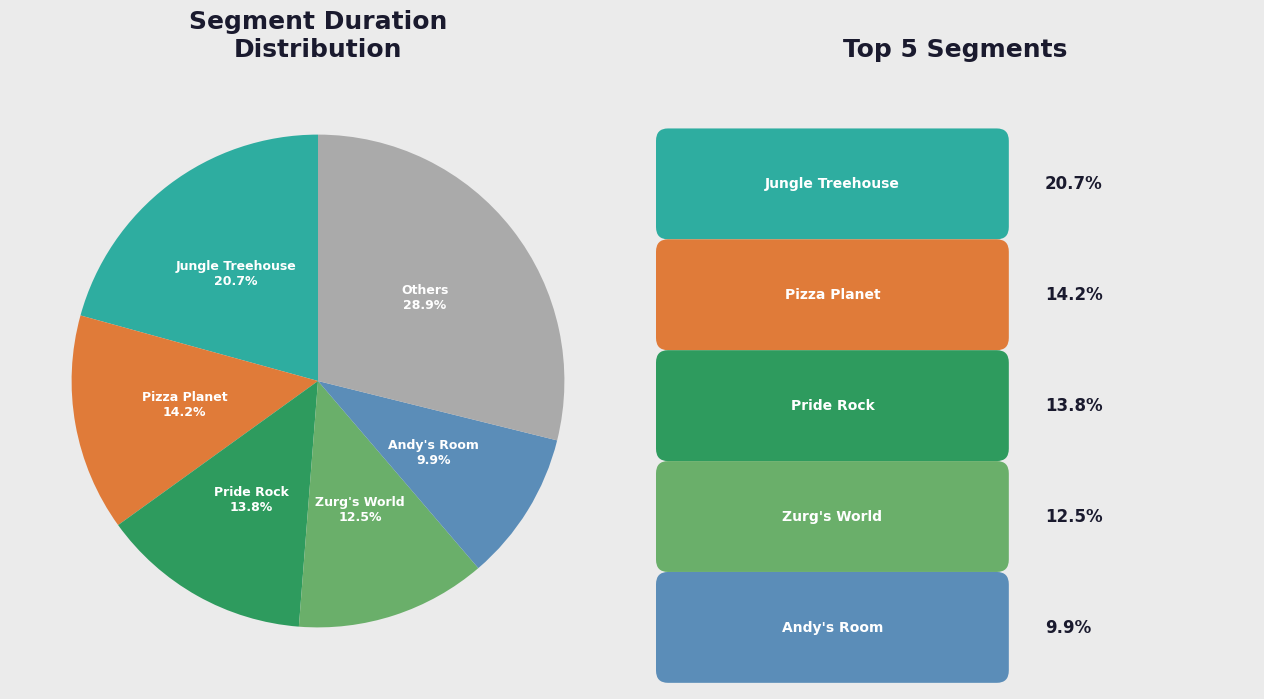

Is there any slice that represents more than half of the pie?

No